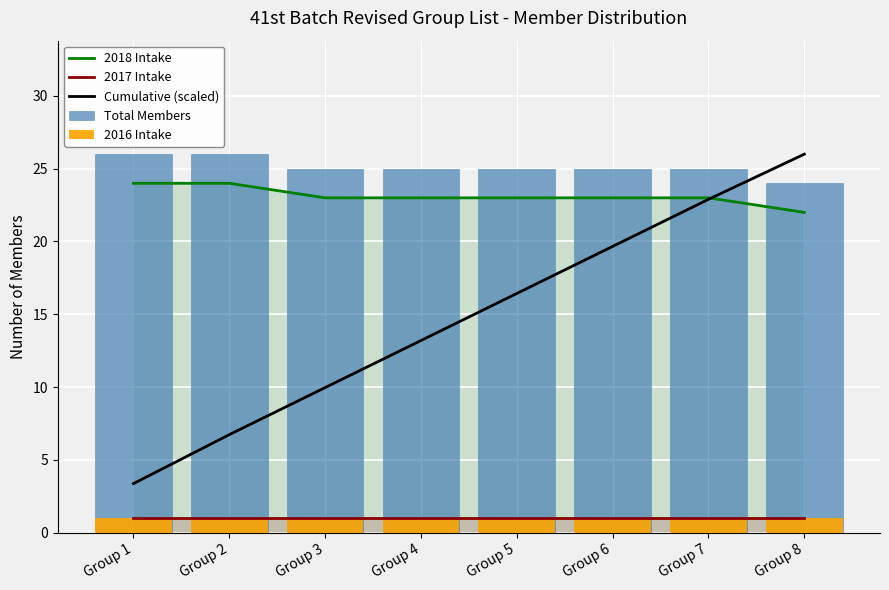

What is the difference between the 2018 Intake values at Group 4 and Group 8?

1.0